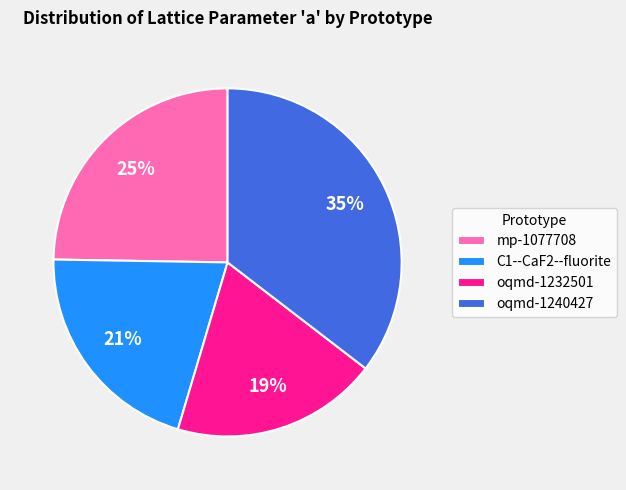

Between mp-1077708 and C1--CaF2--fluorite, which is larger?

mp-1077708